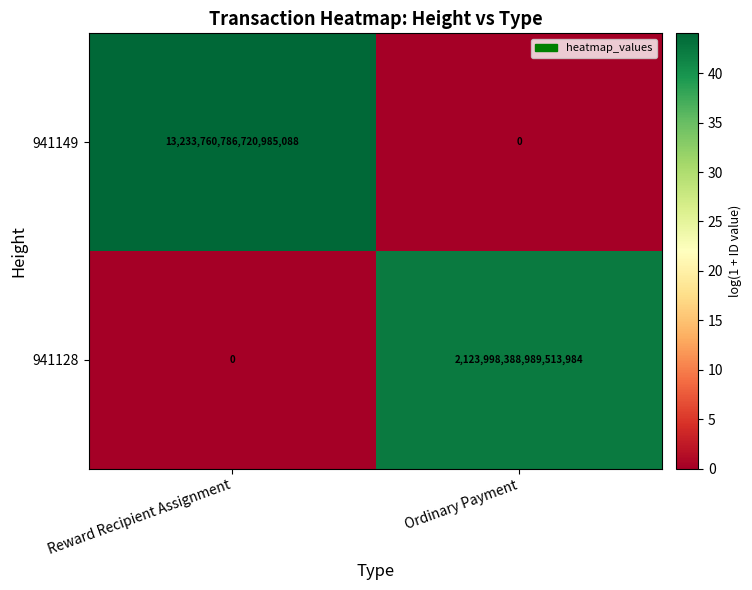

At which label is 941149 closest to 6616880393360492544?

Reward Recipient Assignment